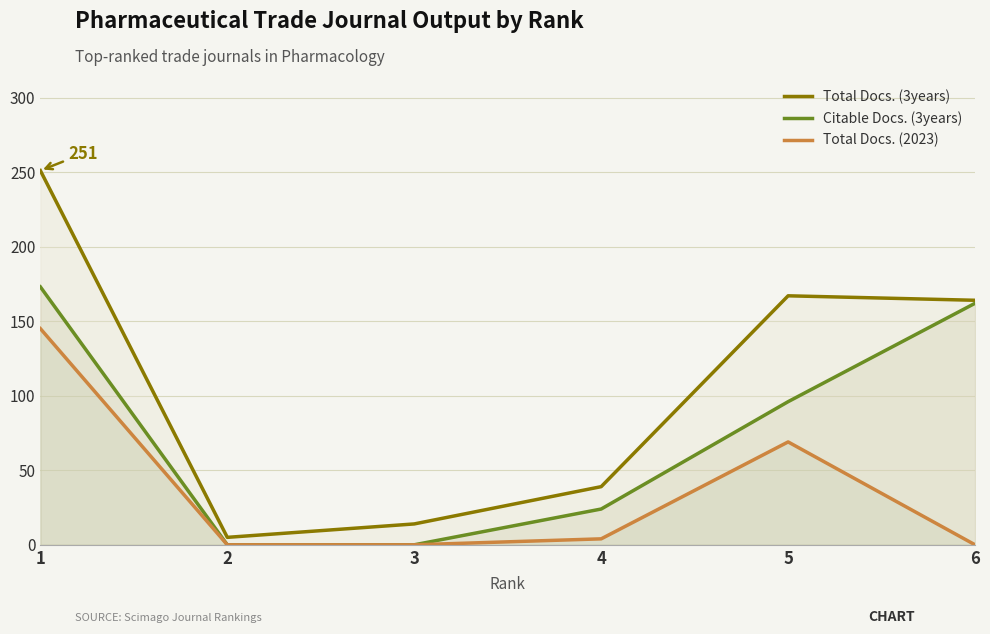

List the series in order of their overall mean, lowest first.

Total Docs. (2023), Citable Docs. (3years), Total Docs. (3years)